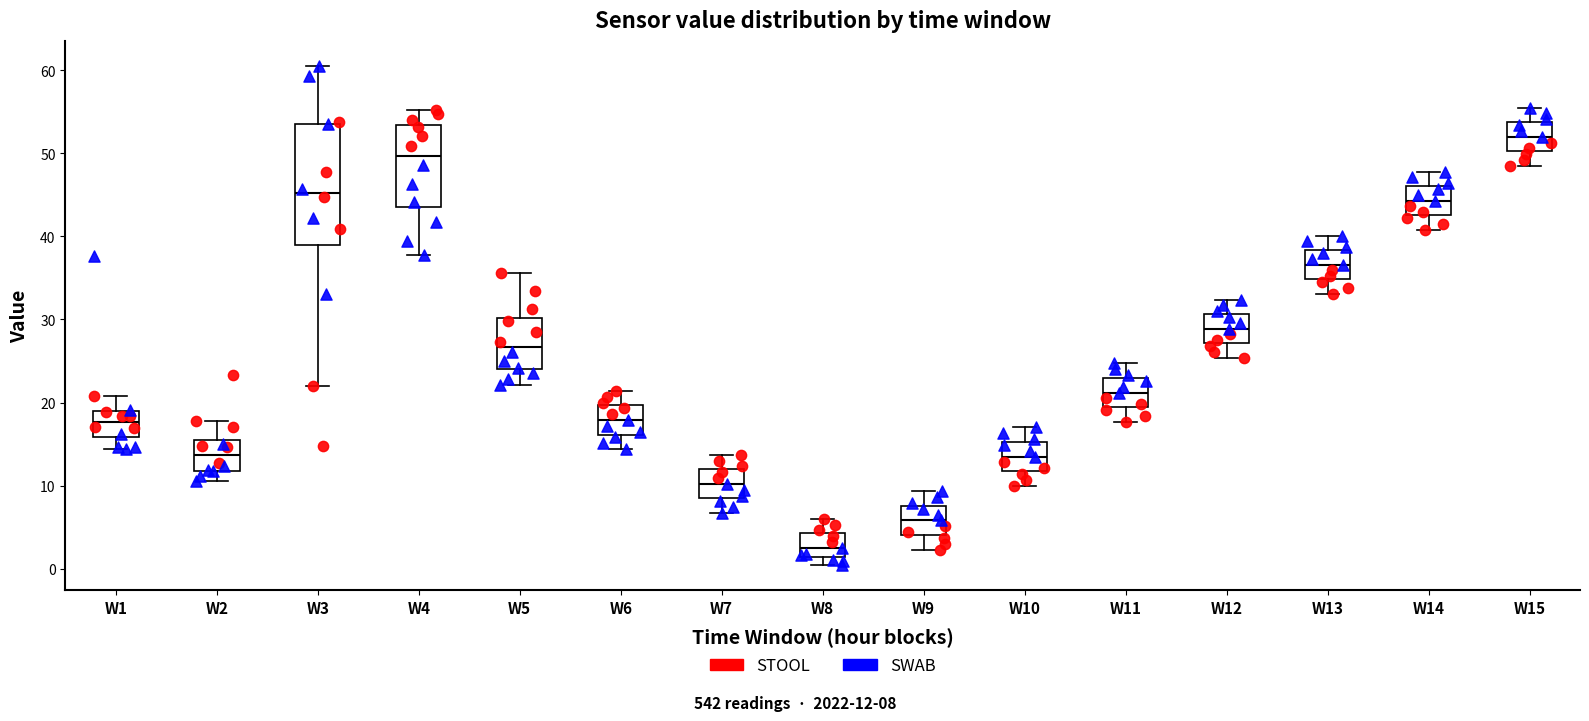

Reading left to right, transcribe this box plot: for each box, give where its median line is, the range the box spans, and where its two whiskers end, as read against the y-axis. The values are not printed on the chart, so give them approximately, as read against the axis.

W1: median 18, box 16 to 19, whiskers 14 to 21
W2: median 14, box 12 to 16, whiskers 11 to 18
W3: median 45, box 39 to 54, whiskers 22 to 61
W4: median 50, box 44 to 53, whiskers 38 to 55
W5: median 27, box 24 to 30, whiskers 22 to 36
W6: median 18, box 16 to 20, whiskers 14 to 21
W7: median 10, box 8 to 12, whiskers 7 to 14
W8: median 3, box 1 to 4, whiskers 0 to 6
W9: median 6, box 4 to 8, whiskers 2 to 9
W10: median 14, box 12 to 15, whiskers 10 to 17
W11: median 21, box 19 to 23, whiskers 18 to 25
W12: median 29, box 27 to 31, whiskers 25 to 32
W13: median 37, box 35 to 38, whiskers 33 to 40
W14: median 44, box 43 to 46, whiskers 41 to 48
W15: median 52, box 50 to 54, whiskers 49 to 56